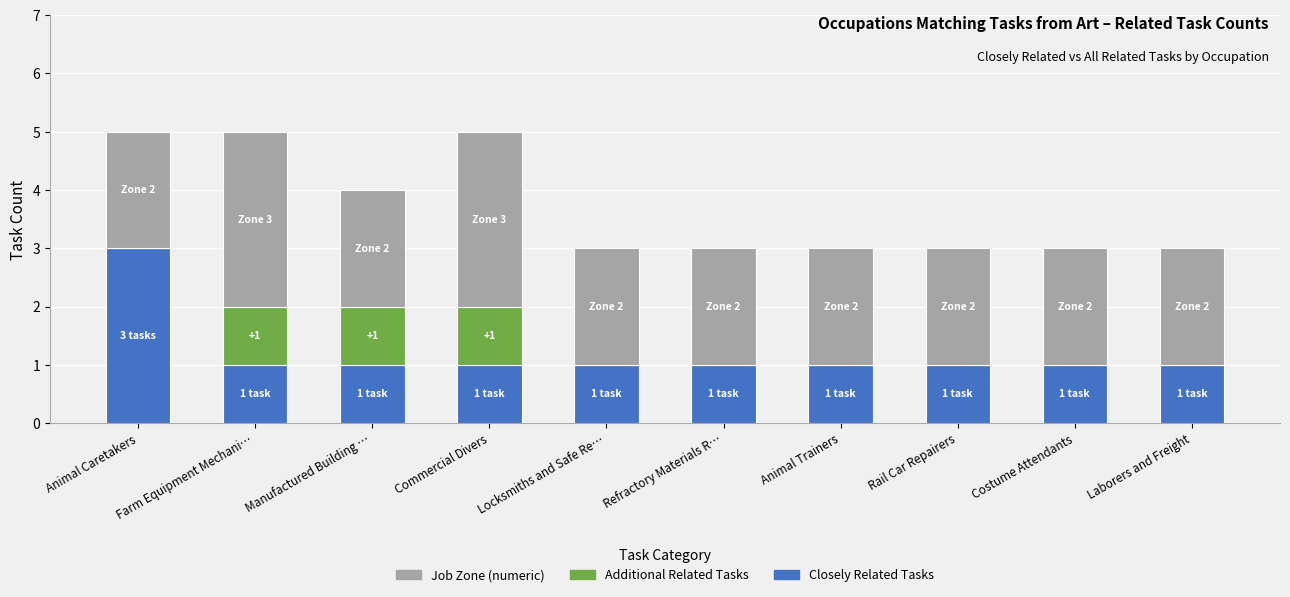

What is the total value across all series at Costume Attendants?

3